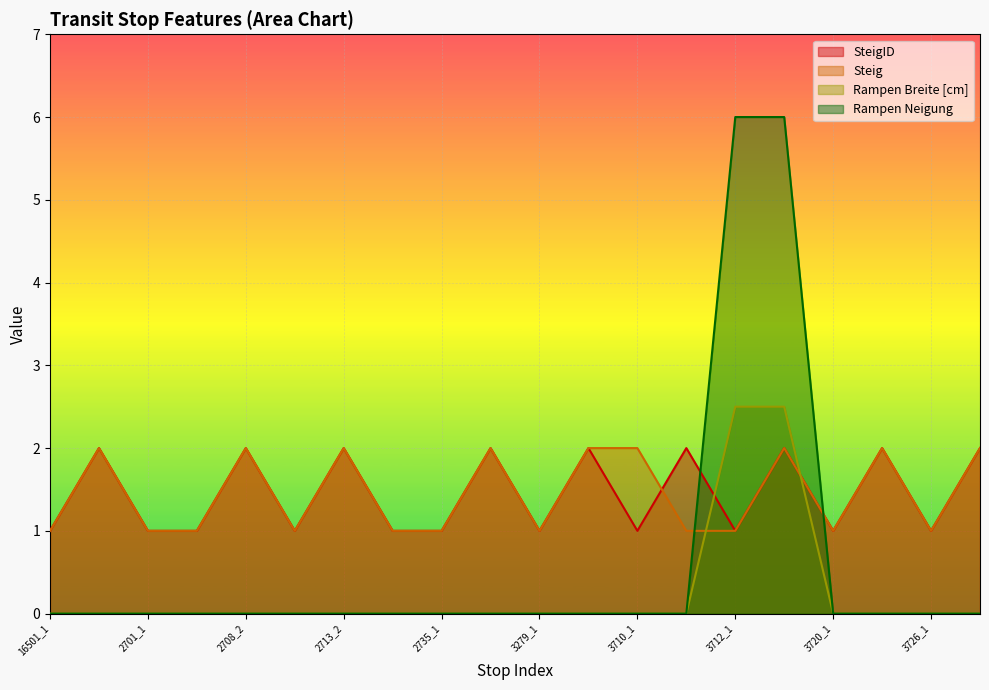

Between 2735_1 and 3279_2, which series saw the biggest shift?

SteigID